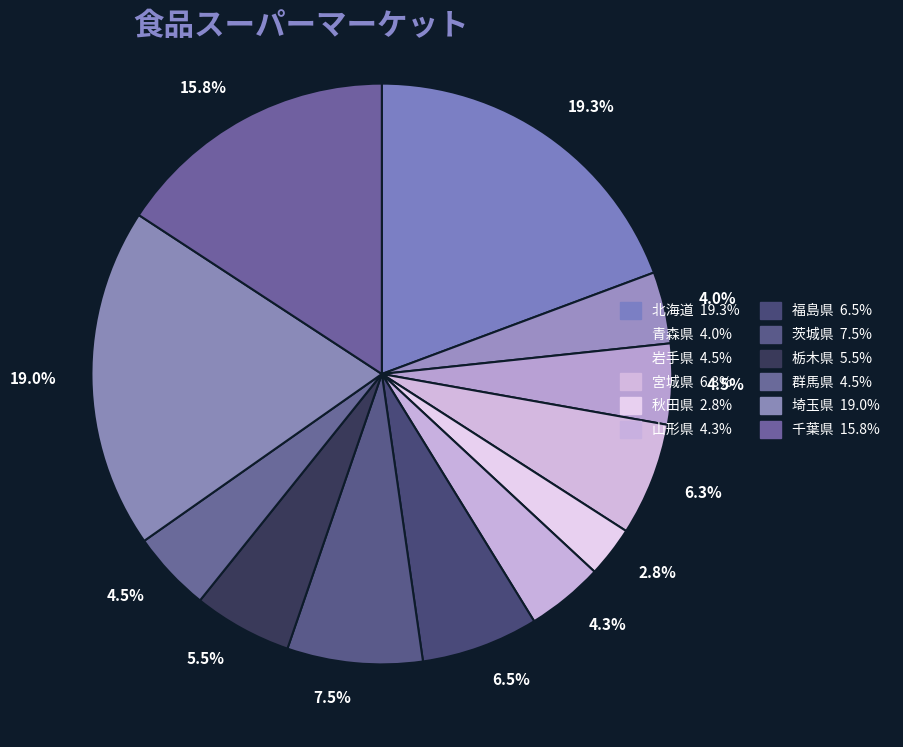

How many slices are in this pie chart?

12